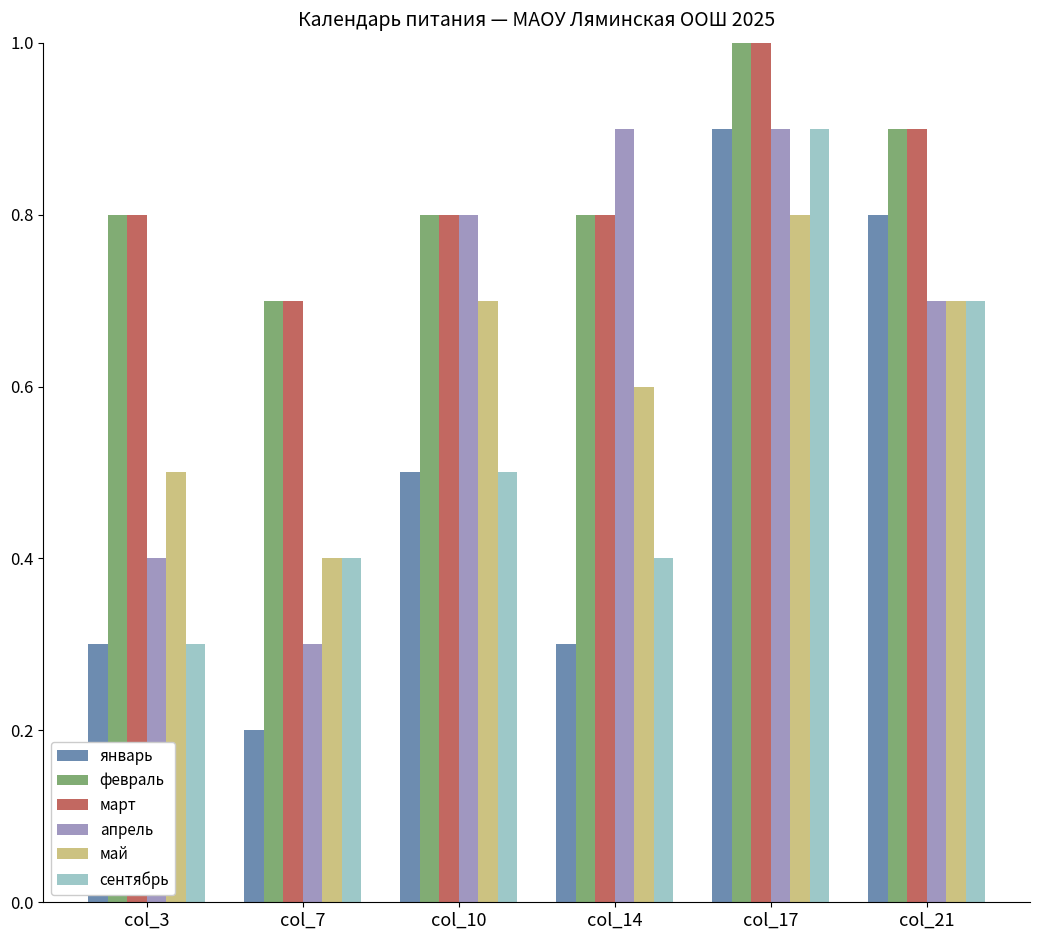

Is it true that сентябрь equals 0.5 at col_3?

False